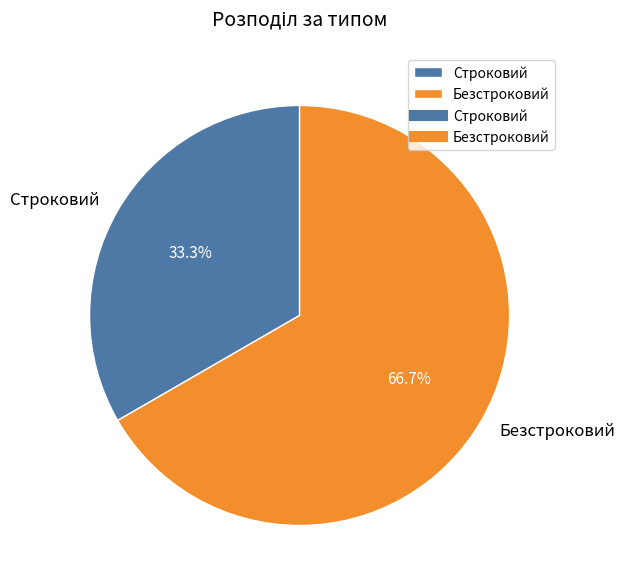

To the nearest percent, what is the difference between the Строковий and Безстроковий slice percentages?

33%